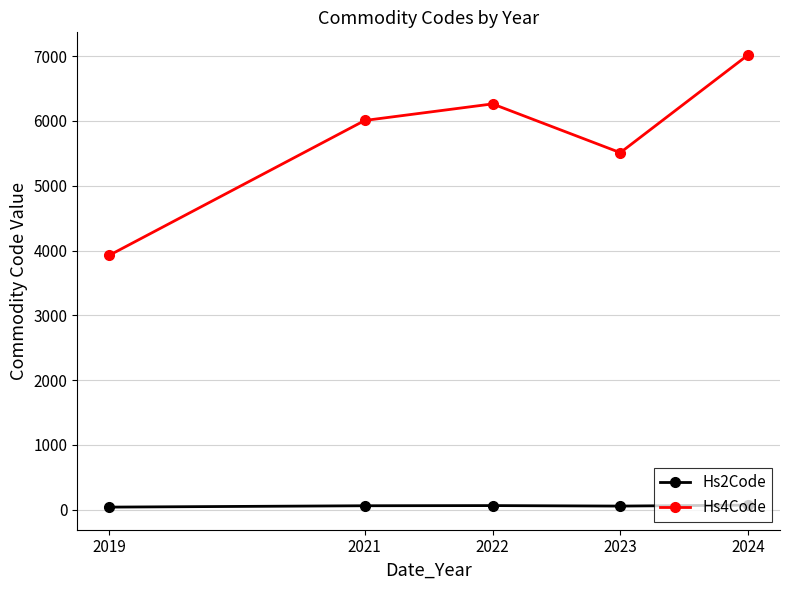

How many data points in Hs4Code are less than 6007?

2